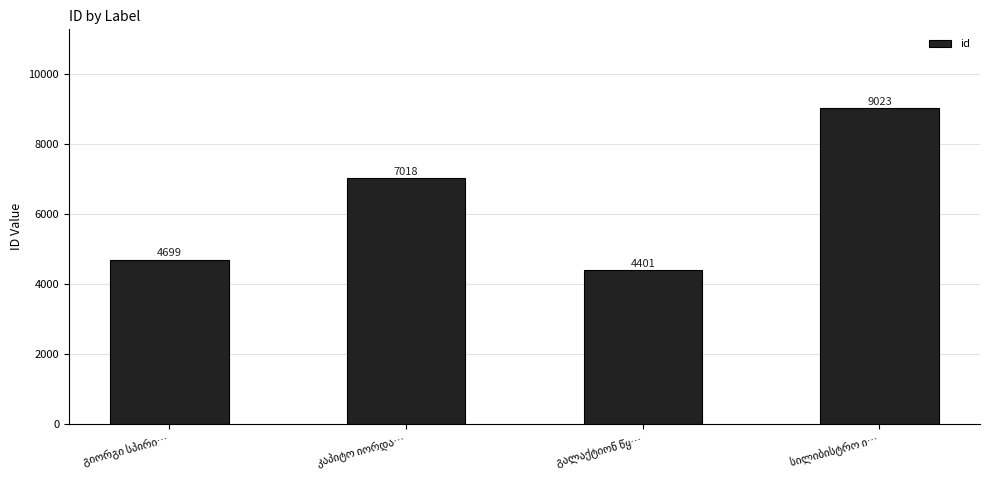

What is the maximum value shown in the chart?

9023